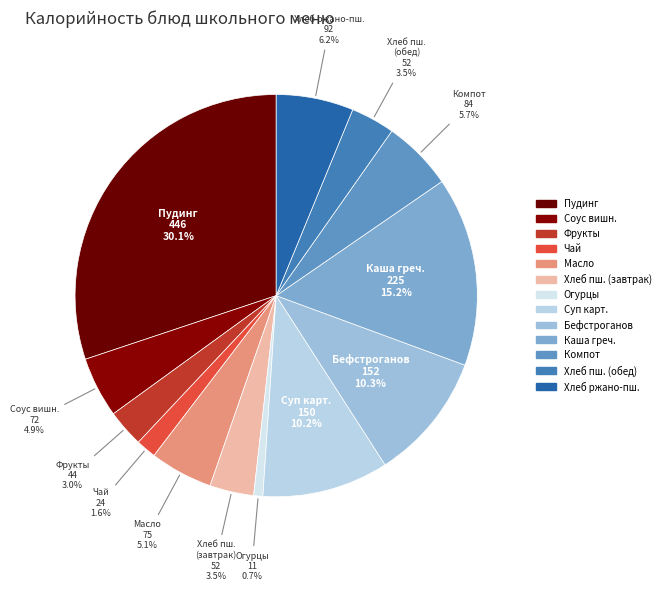

Rank the categories by value from lowest to highest.

Огурцы консерв/Огурцы свежие, Чай, Фрукты свежие по сезонности, Хлеб из муки пшеничной (завтрак), Хлеб из муки пшеничной (обед), Соус вишневый, Масло сливочное, Компот из зам.ягод, Хлеб ржано-пшеничный, Суп картофельный с бобовыми, Бефстроганов из сердца гов., Каша гречневая, Пудинг из творога запеченый